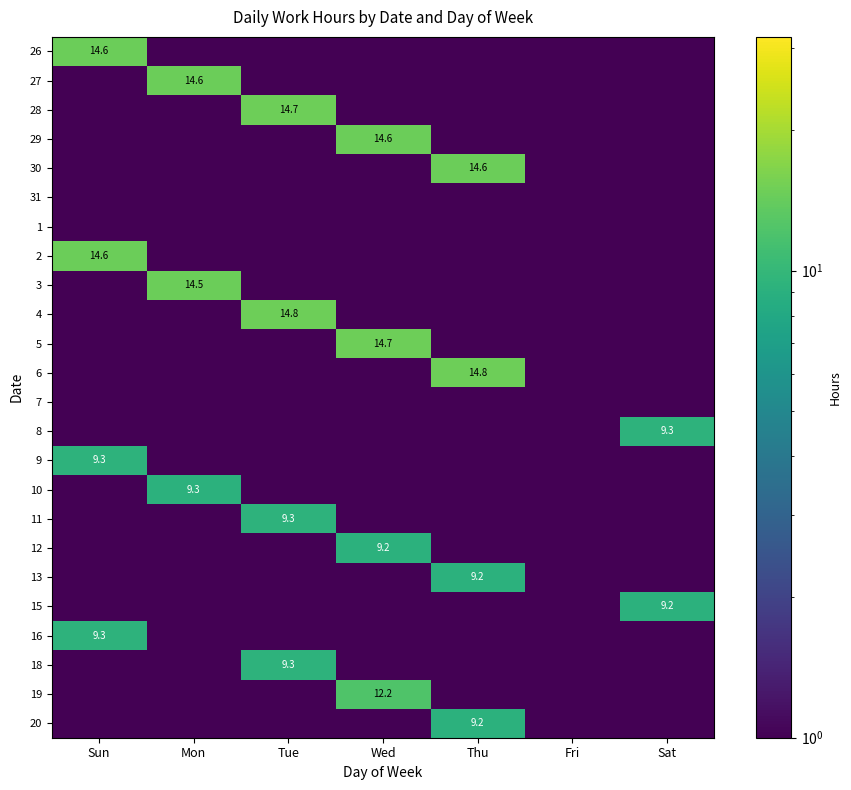

True or false: 2 has a value of 0.0 at Fri.

False